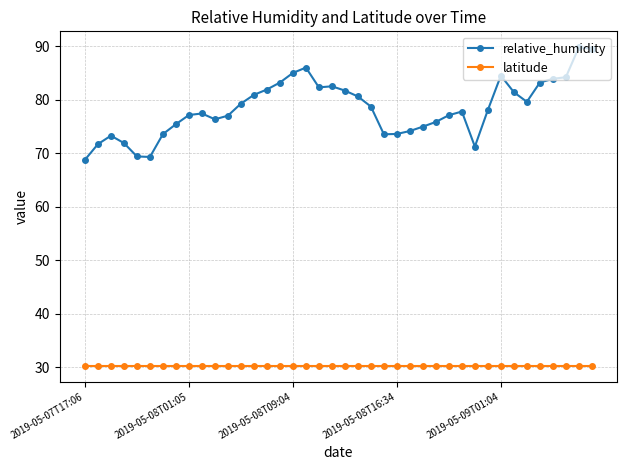

At how many categories does at least one series exceed 59?

40